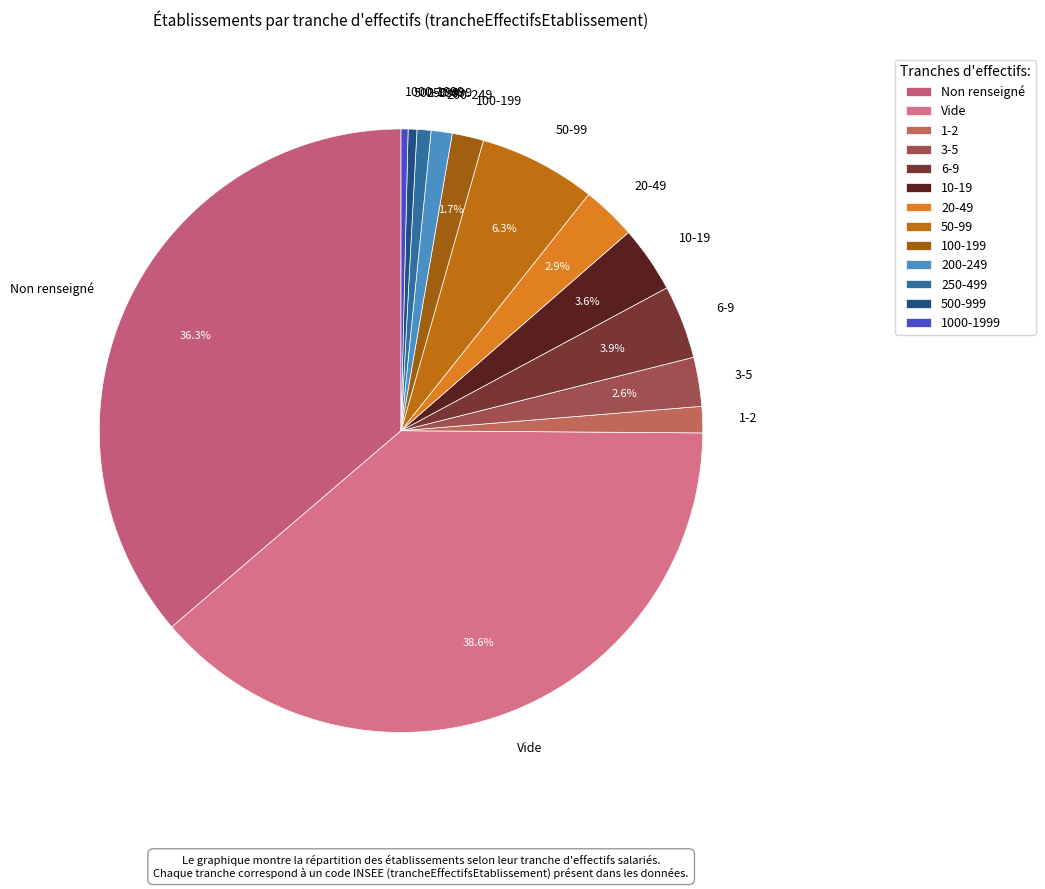

Which category has the biggest portion of the pie?

Vide